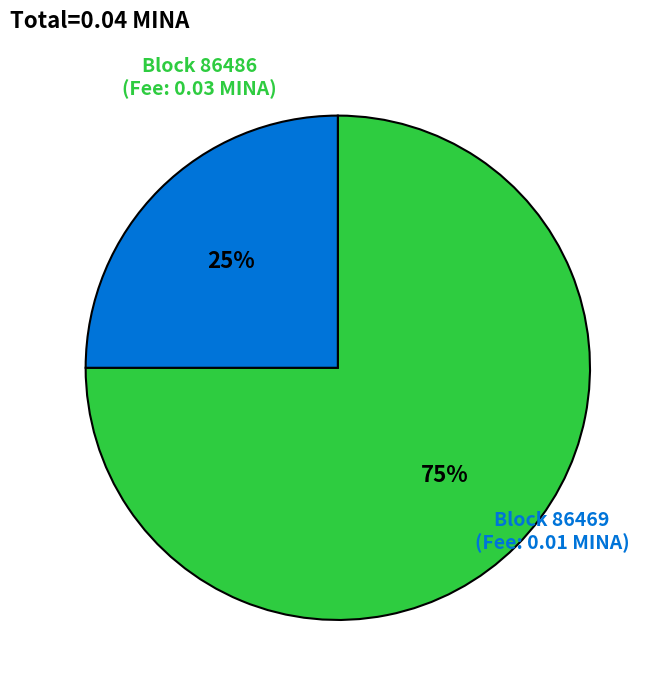

To the nearest percent, what is the difference between the largest and smallest slice percentages?

50%